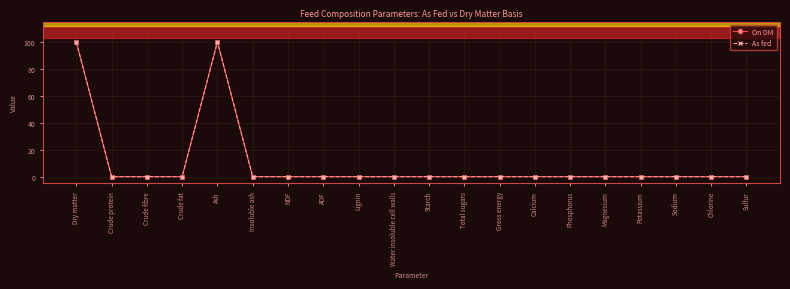

What is the difference between the second highest and minimum values in the As fed series?

99.9